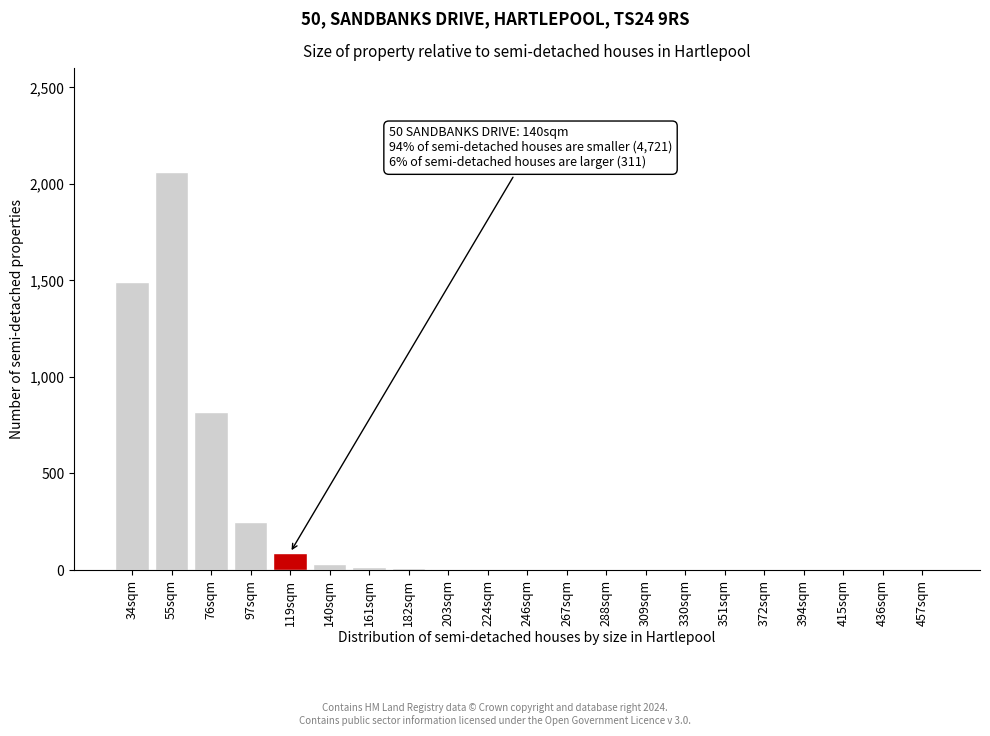

At which label is the value closest to 1030?

76sqm